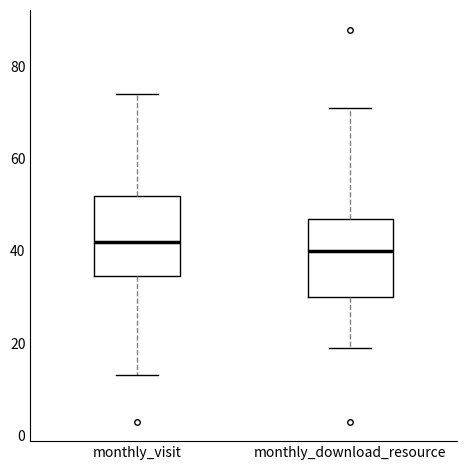

Where does the median line of the box for monthly_visit sit on the y-axis? The values are not printed on the chart, so give them approximately, as read against the axis.

42